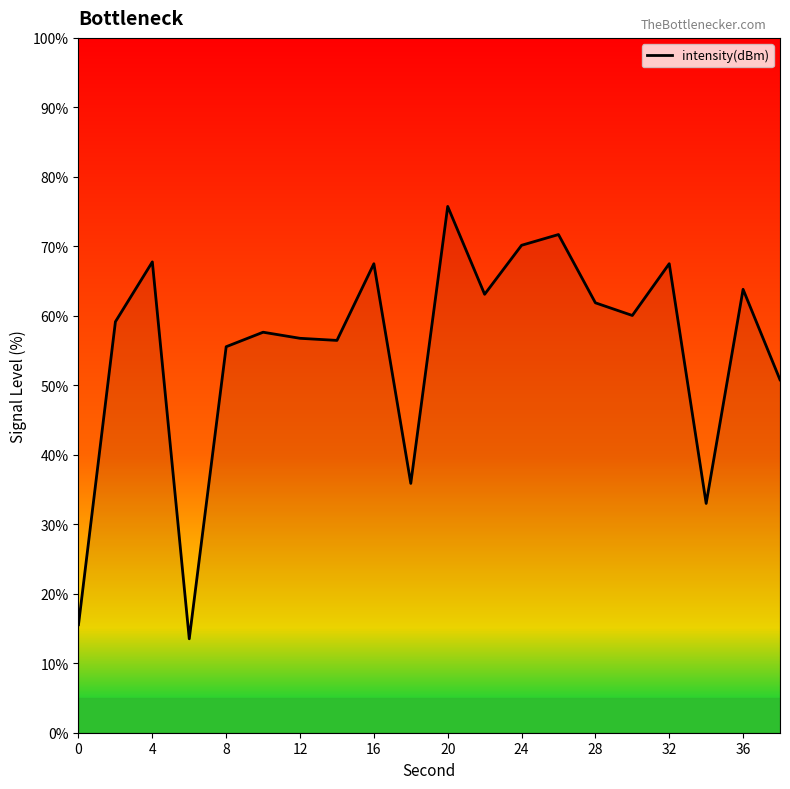

What is the minimum value shown in the chart?

13.5